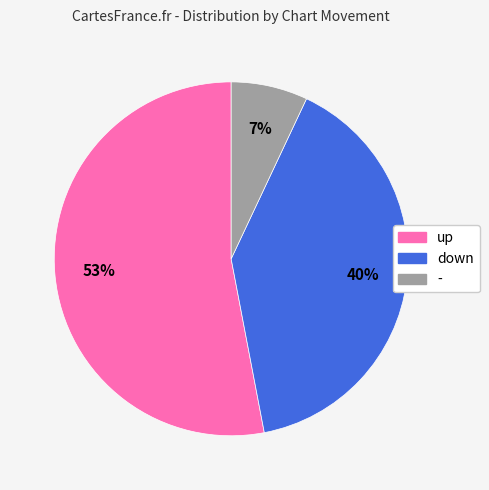

To the nearest percent, what is the average slice percentage?

33%